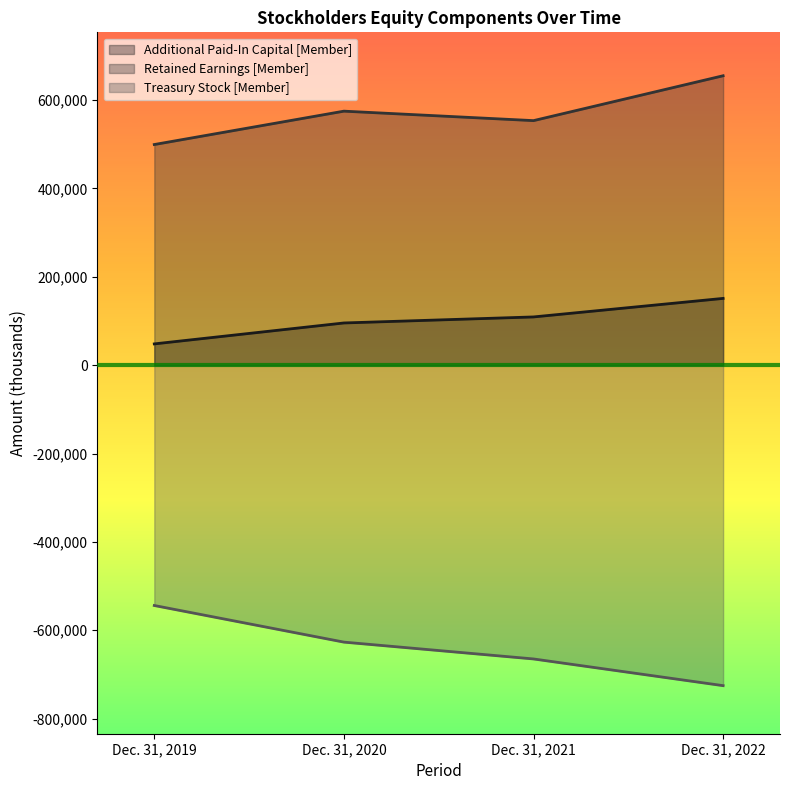

At how many categories does at least one series exceed -453578?

4